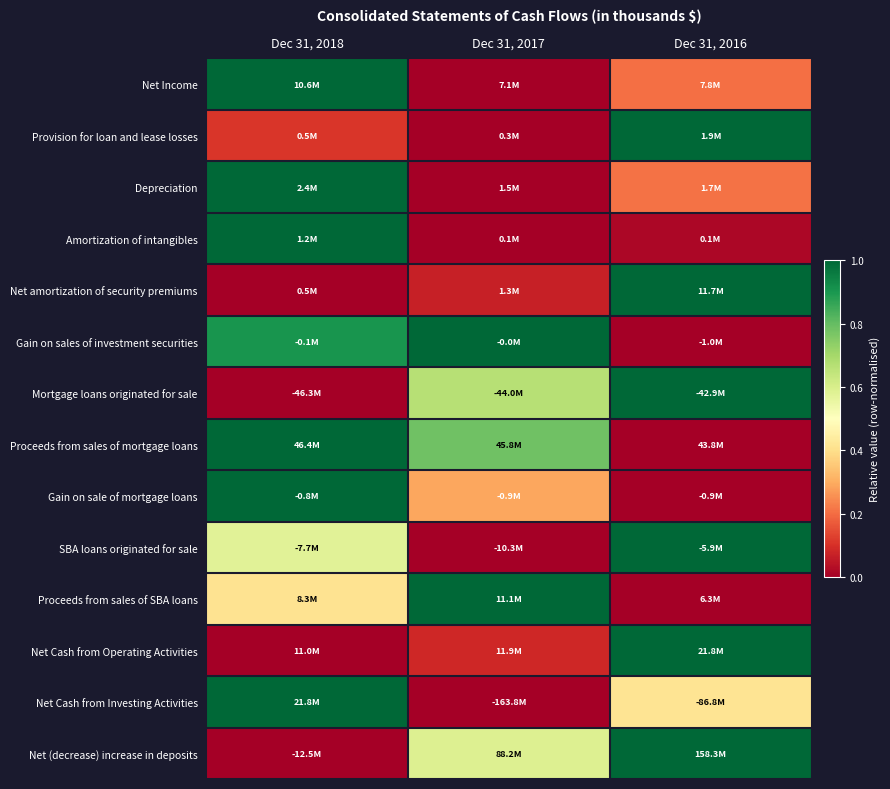

What is the difference between the highest and lowest values at Dec 31, 2018?

1.0